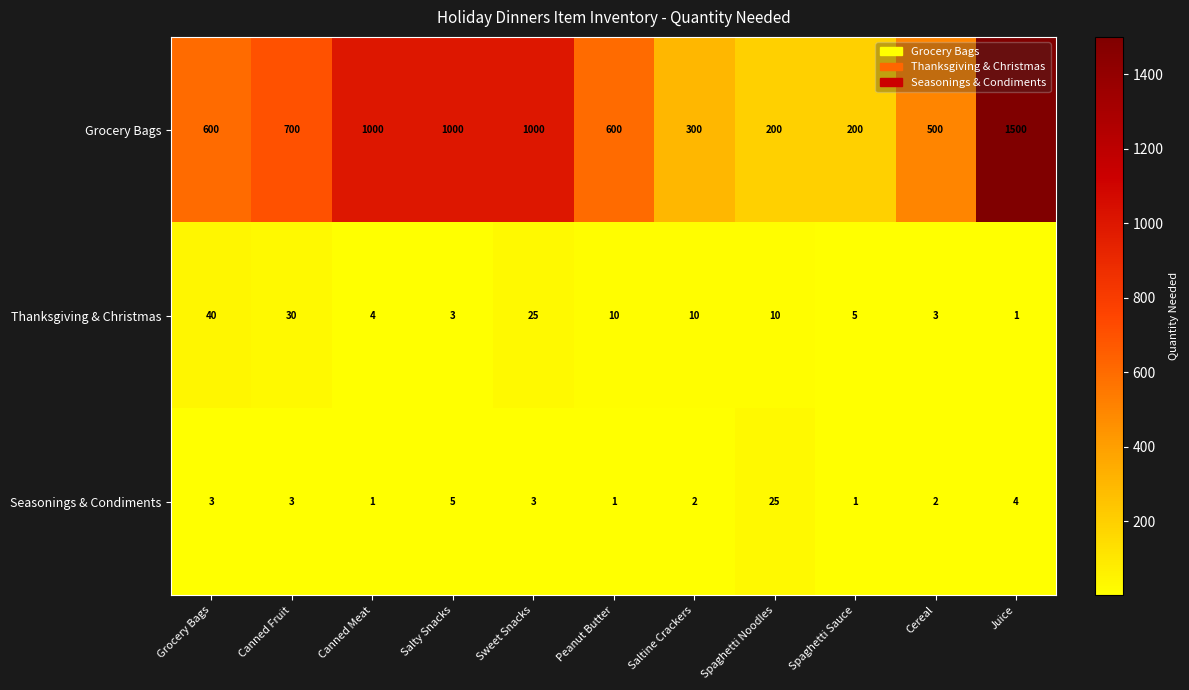

At Canned Fruit, list the series in order from smallest to largest.

Seasonings & Condiments, Thanksgiving & Christmas, Grocery Bags